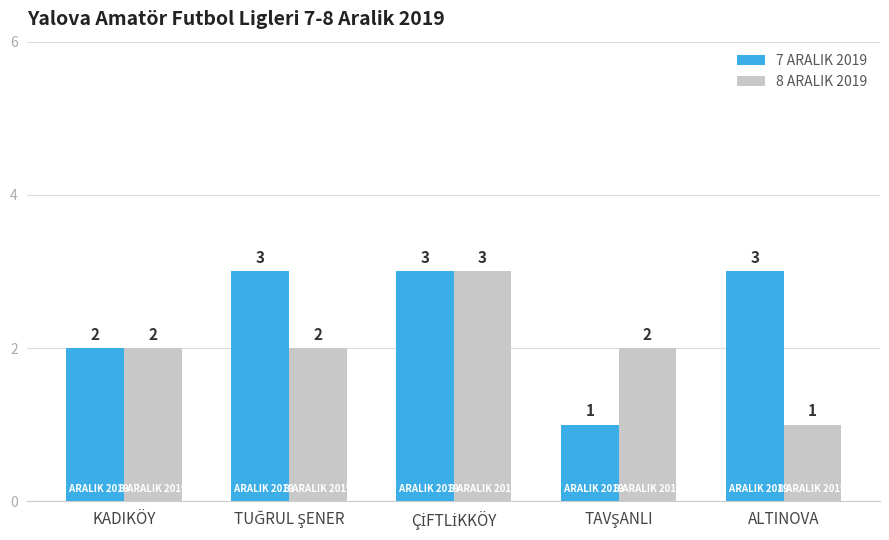

True or false: 8 ARALIK 2019 has a value of 2 at KADIKÖY.

True